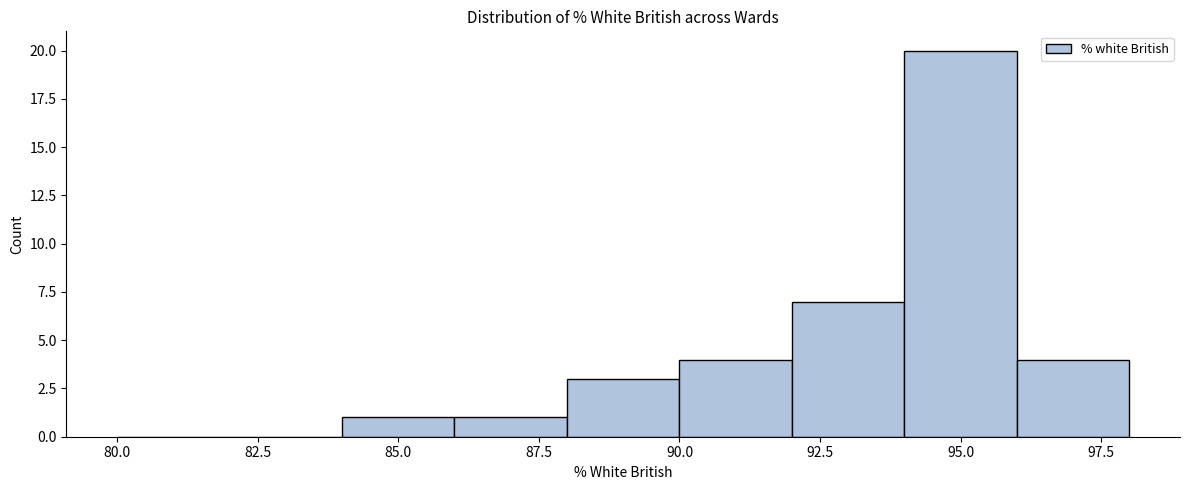

Reading left to right, transcribe this chart: for each bar, give the range it covers on the x-axis and its height. The values are not printed on the chart, so give them approximately, as read against the axis.

80 to 82: 0
82 to 84: 0
84 to 86: 1
86 to 88: 1
88 to 90: 3
90 to 92: 4
92 to 94: 7
94 to 96: 20
96 to 98: 4